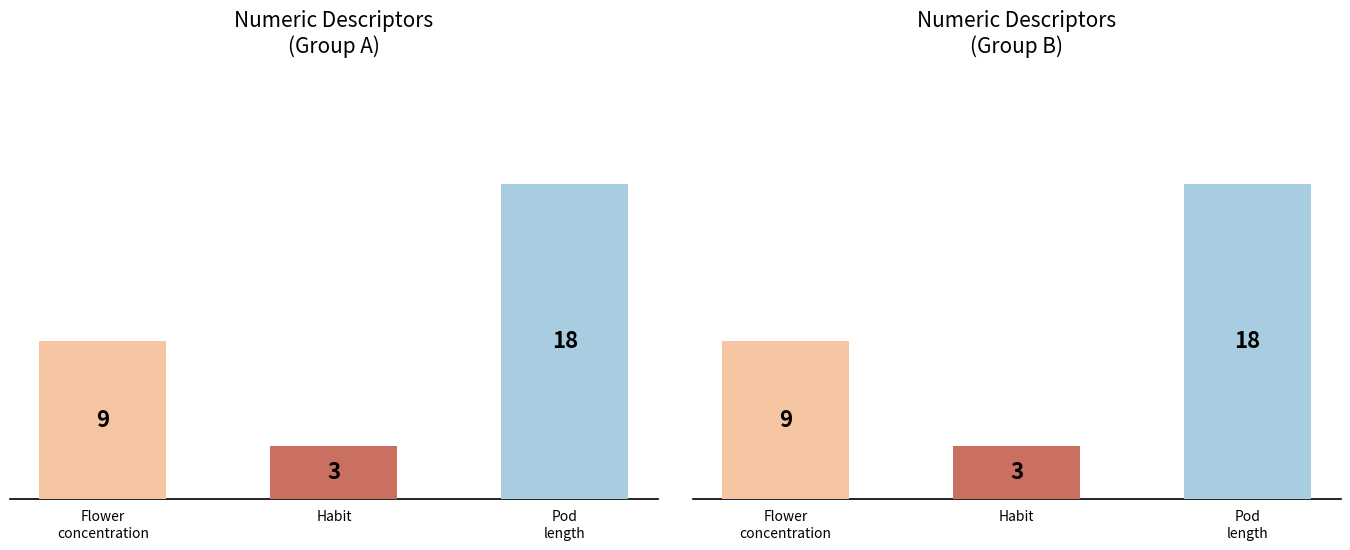

What is the difference between the maximum and minimum values?

15